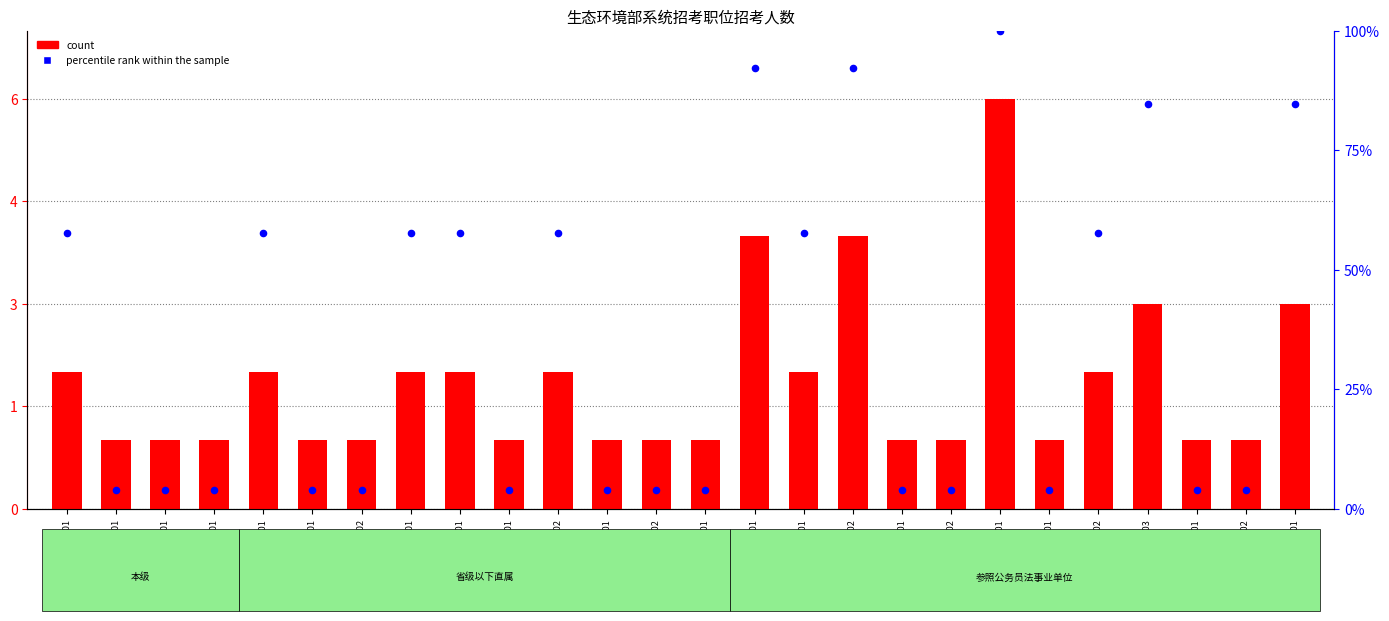

Which series reaches the maximum Y coordinate?

percentile rank within the sample